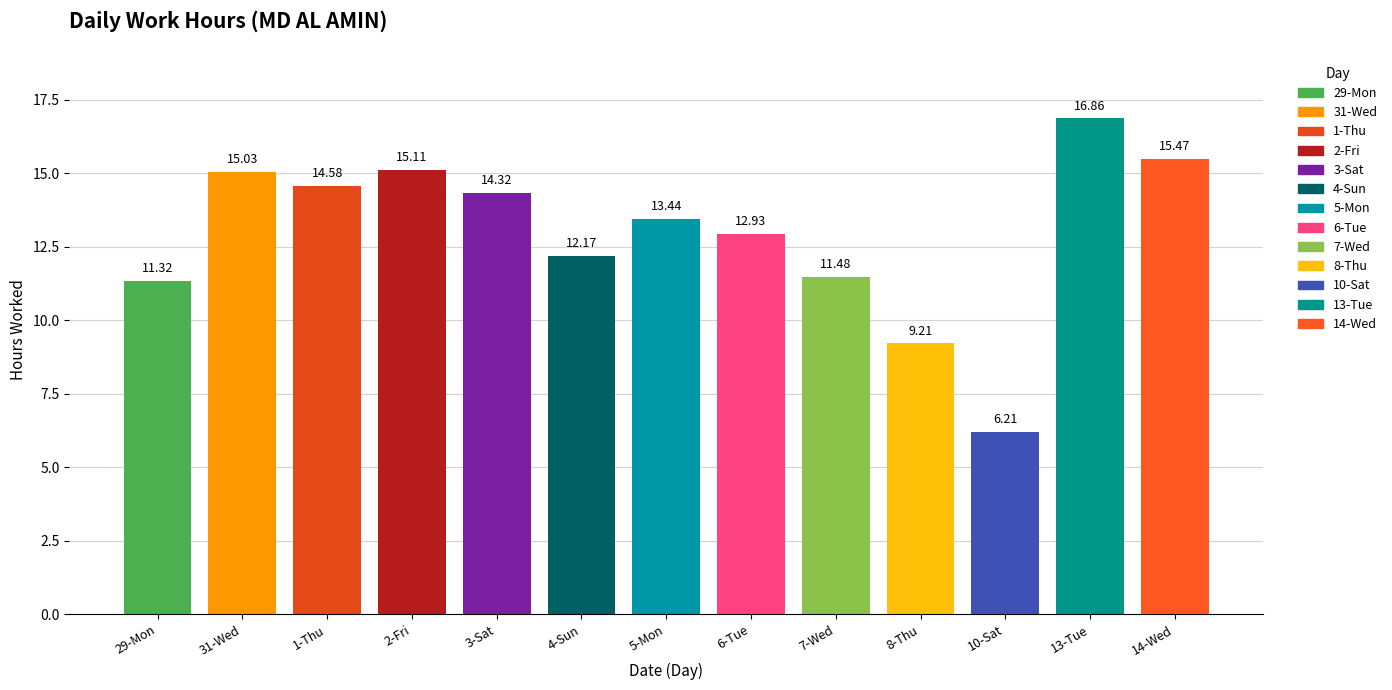

Reading left to right, extract all data points from this chart.

29-Mon=11.3	31-Wed=15.0	1-Thu=14.6	2-Fri=15.1	3-Sat=14.3	4-Sun=12.2	5-Mon=13.4	6-Tue=12.9	7-Wed=11.5	8-Thu=9.2	10-Sat=6.2	13-Tue=16.9	14-Wed=15.5